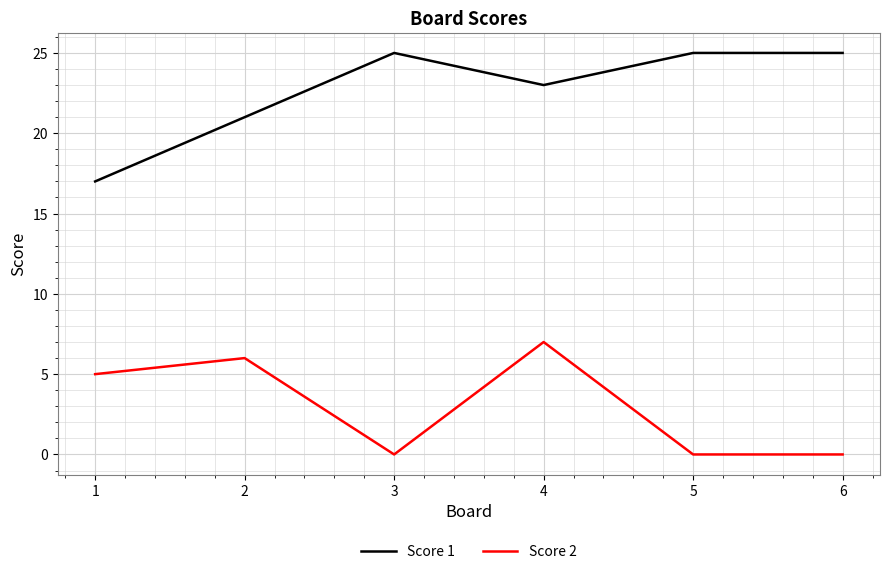

Which series has the widest spread of values?

Score 1